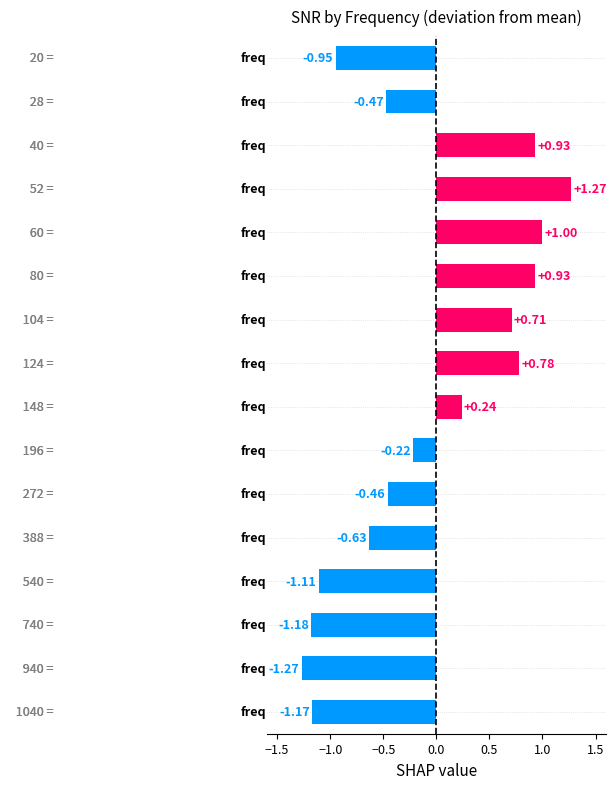

What is the difference between the second highest and minimum values?

2.3